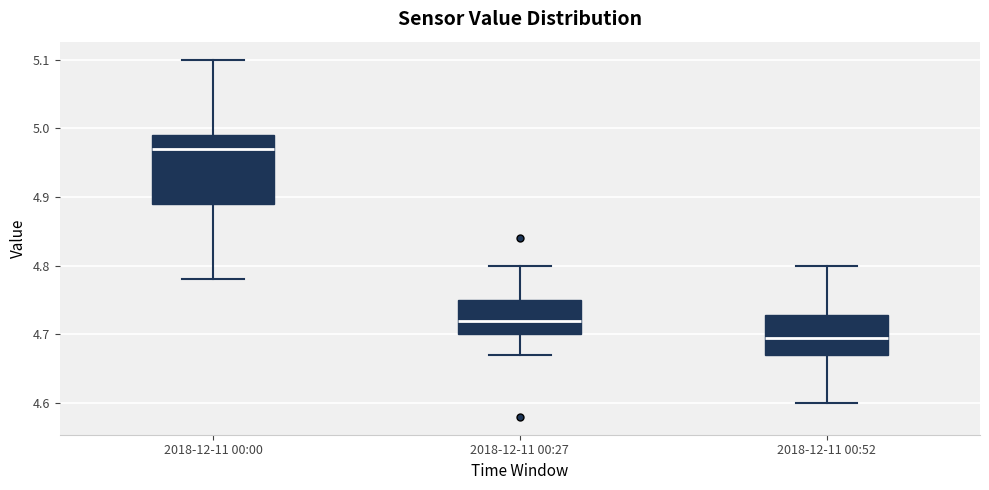

Reading left to right, transcribe this box plot: for each box, give where its median line is, the range the box spans, and where its two whiskers end, as read against the y-axis. The values are not printed on the chart, so give them approximately, as read against the axis.

2018-12-11 00:00: median 4.97, box 4.89 to 4.99, whiskers 4.78 to 5.10
2018-12-11 00:27: median 4.72, box 4.70 to 4.75, whiskers 4.67 to 4.80
2018-12-11 00:52: median 4.70, box 4.67 to 4.73, whiskers 4.60 to 4.80